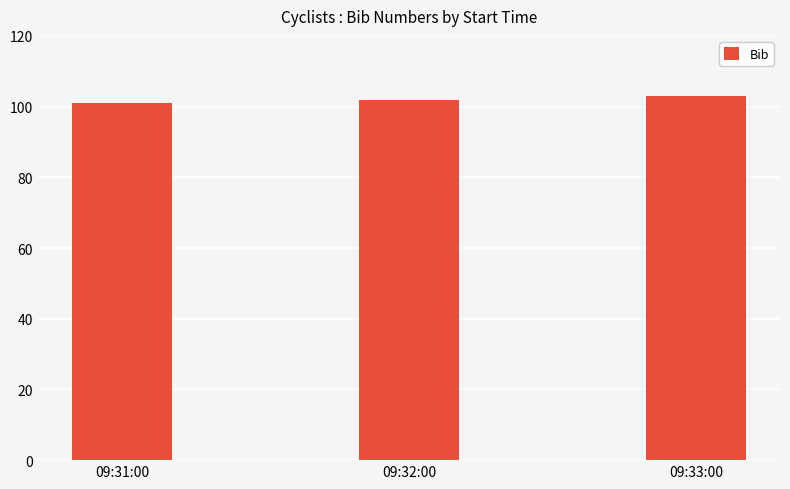

How many series are shown in this chart?

1